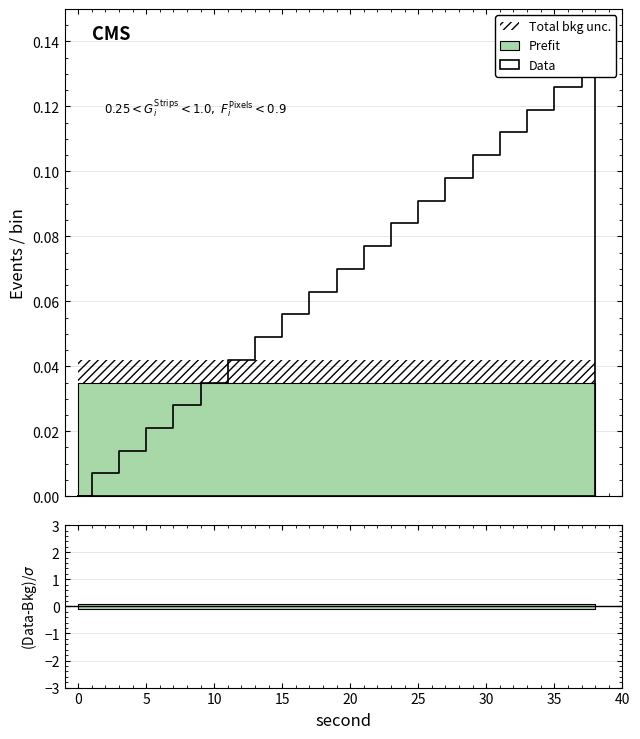

Where is second nearest to the value 19?

18